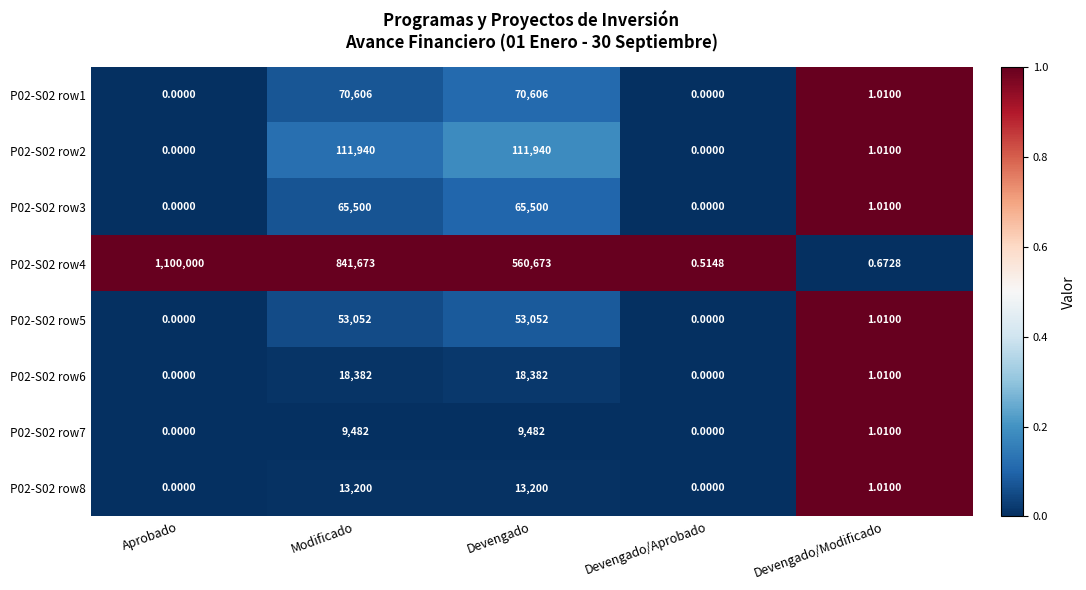

Which series has the largest total across all categories?

P02-S02 row4